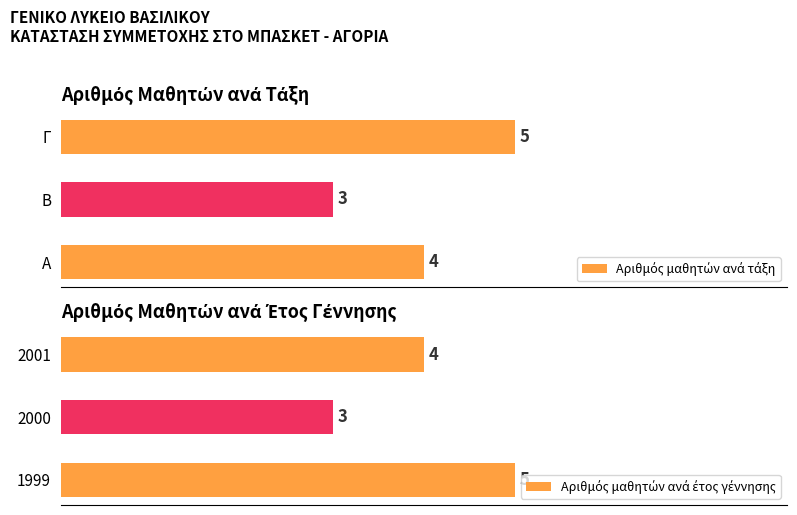

Reading left to right, list all the values displayed in this chart.

Αριθμός μαθητών ανά τάξη: 4	3	5
Αριθμός μαθητών ανά έτος γέννησης: 5	3	4